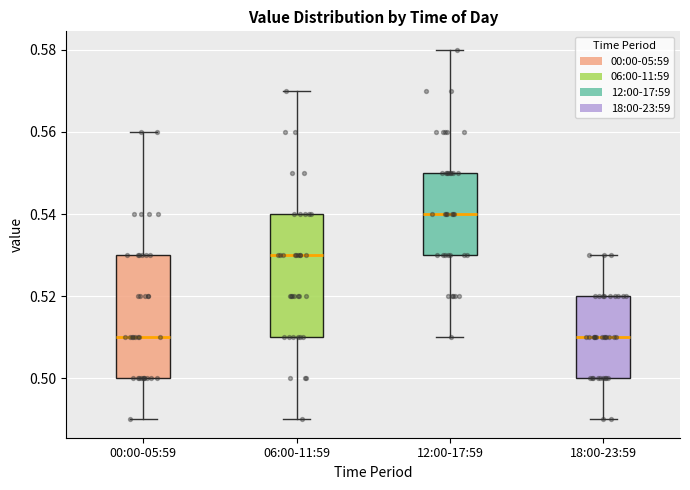

Reading left to right, transcribe this box plot: for each box, give where its median line is, the range the box spans, and where its two whiskers end, as read against the y-axis. The values are not printed on the chart, so give them approximately, as read against the axis.

00:00-05:59: median 0.51, box 0.50 to 0.53, whiskers 0.49 to 0.56
06:00-11:59: median 0.53, box 0.51 to 0.54, whiskers 0.49 to 0.57
12:00-17:59: median 0.54, box 0.53 to 0.55, whiskers 0.51 to 0.58
18:00-23:59: median 0.51, box 0.50 to 0.52, whiskers 0.49 to 0.53